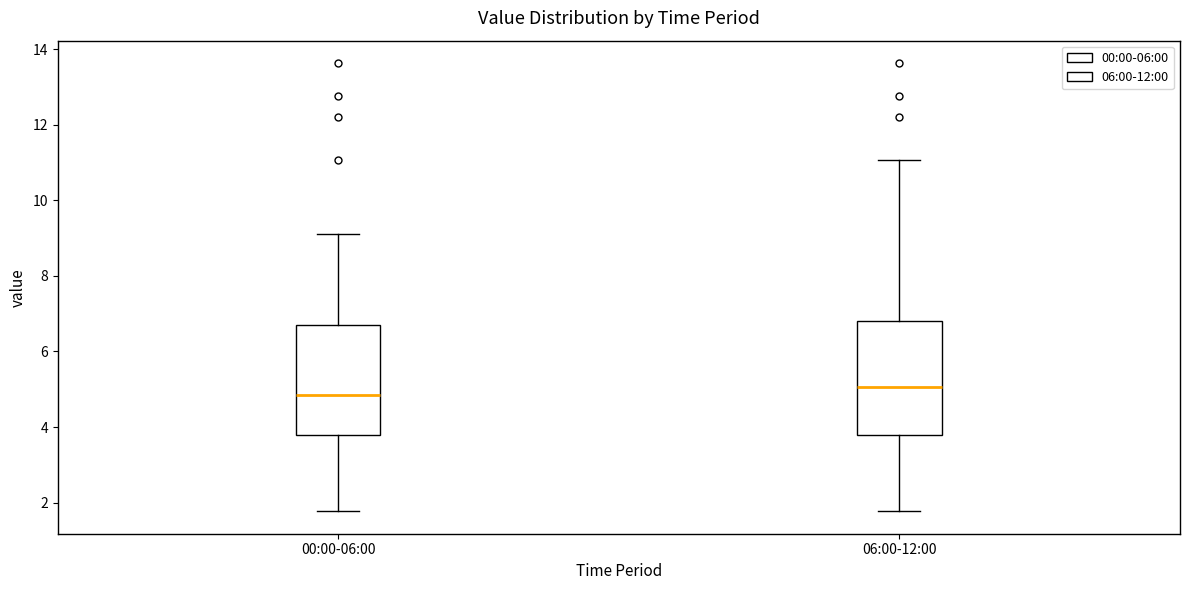

Which box's median line is the lowest?

00:00-06:00